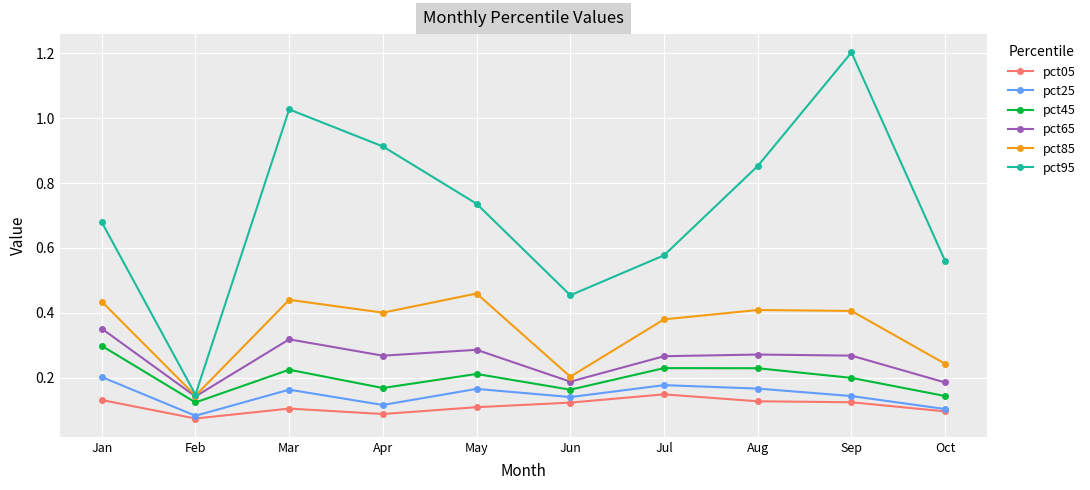

True or false: pct95 and pct05 cross at least once.

False